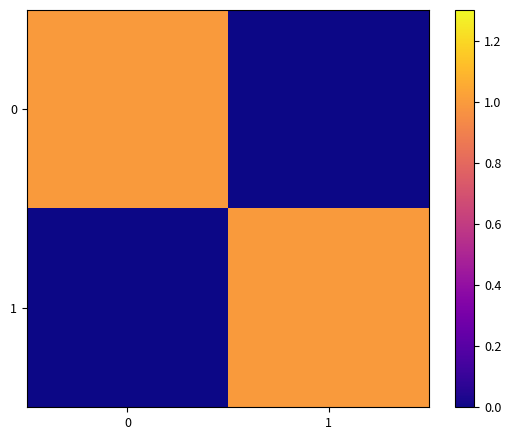

At 1, list the series in order from smallest to largest.

0, 1